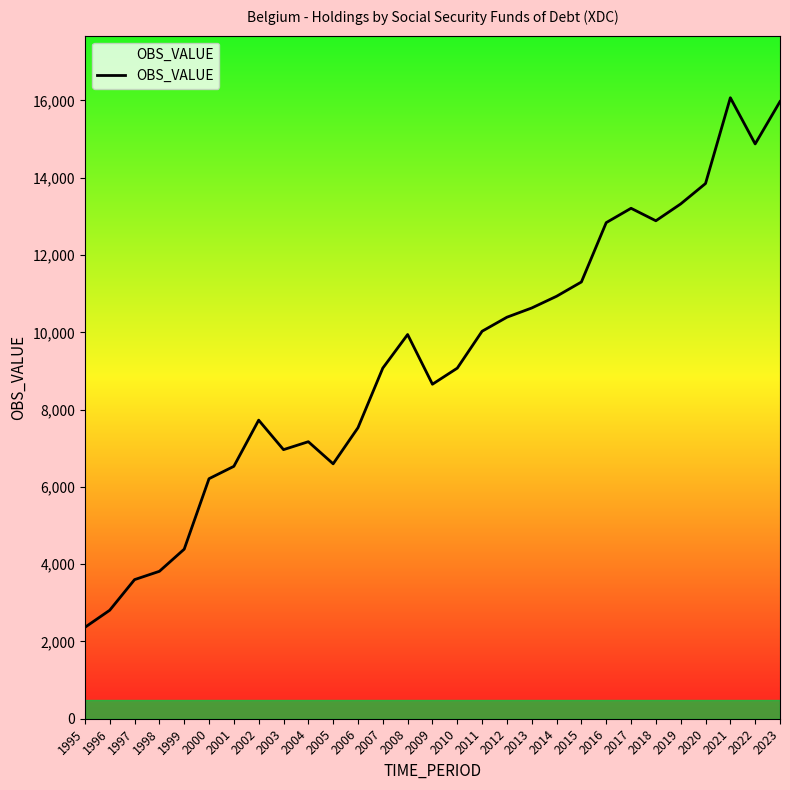

What is the change in value from 1995 to 2007?

+6709